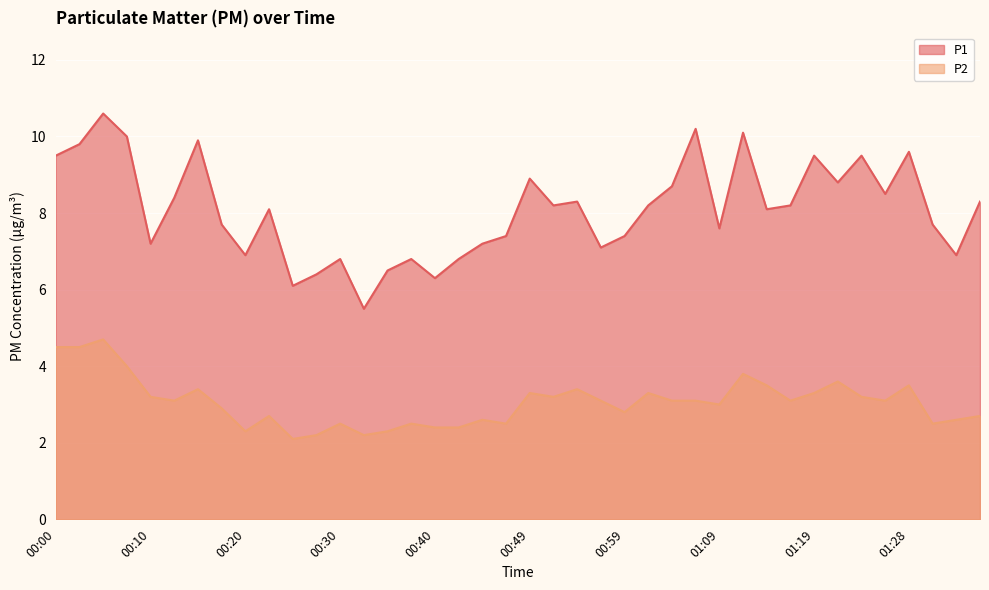

Reading left to right, transcribe all the data shown in this chart.

P1: 9.5	9.8	10.6	10.0	7.2	8.4	9.9	7.7	6.9	8.1	6.1	6.4	6.8	5.5	6.5	6.8	6.3	6.8	7.2	7.4	8.9	8.2	8.3	7.1	7.4	8.2	8.7	10.2	7.6	10.1	8.1	8.2	9.5	8.8	9.5	8.5	9.6	7.7	6.9	8.3
P2: 4.5	4.5	4.7	4.0	3.2	3.1	3.4	2.9	2.3	2.7	2.1	2.2	2.5	2.2	2.3	2.5	2.4	2.4	2.6	2.5	3.3	3.2	3.4	3.1	2.8	3.3	3.1	3.1	3.0	3.8	3.5	3.1	3.3	3.6	3.2	3.1	3.5	2.5	2.6	2.7